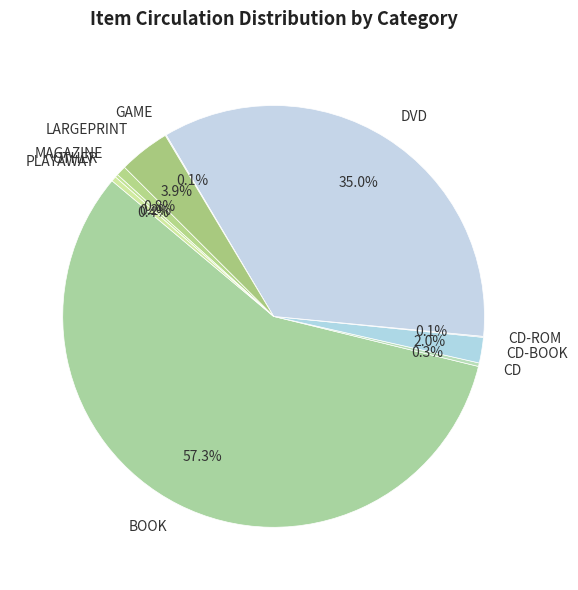

Is the sum of DVD and MAGAZINE greater than half?

No